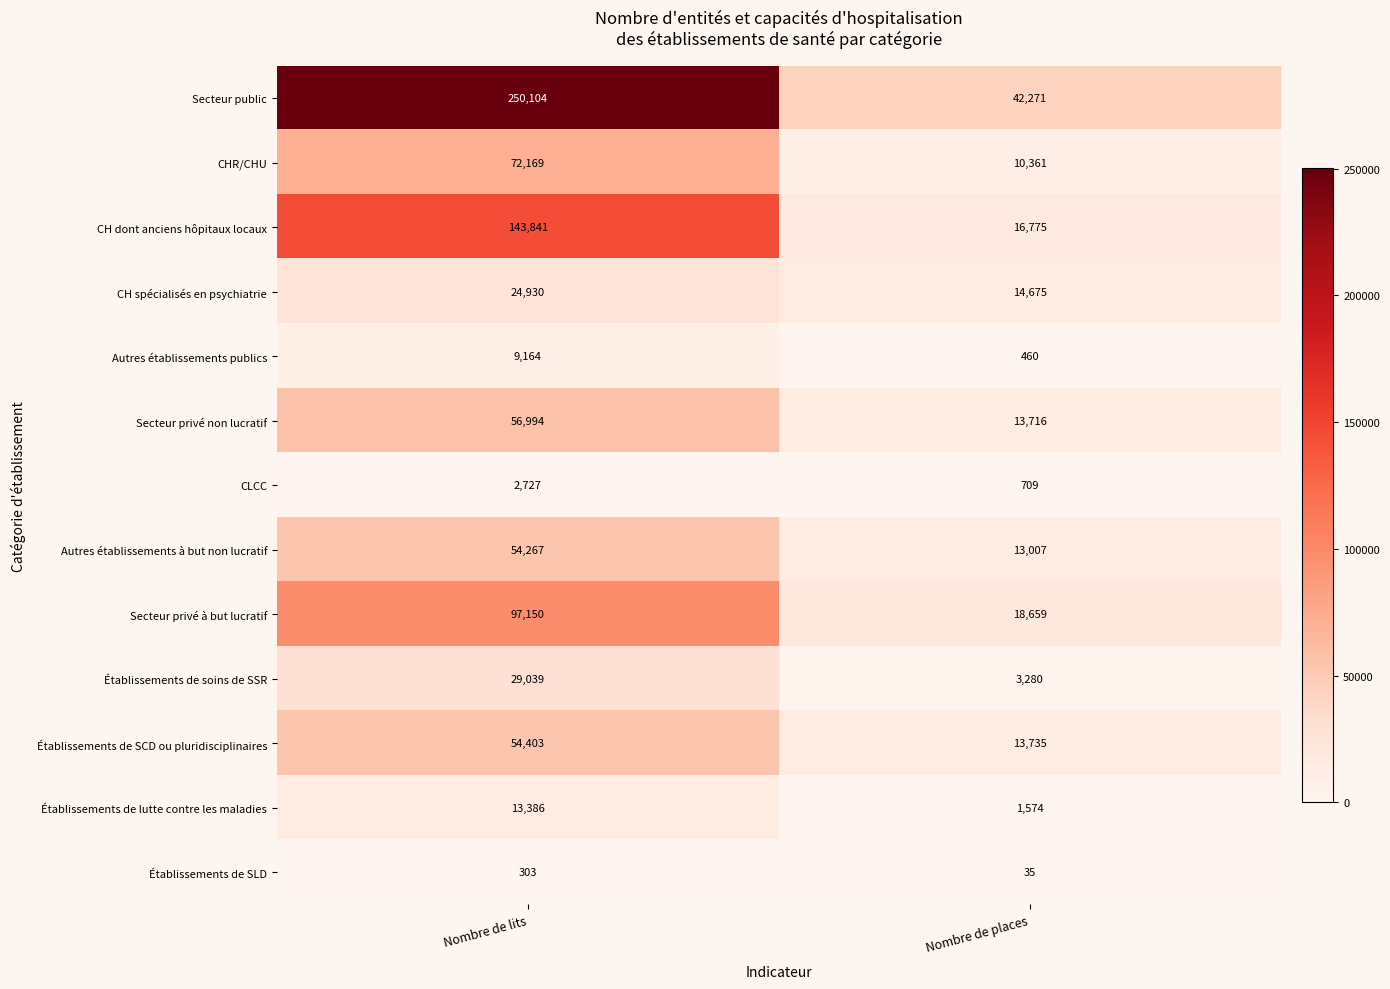

Which series has the largest total across all categories?

Secteur public